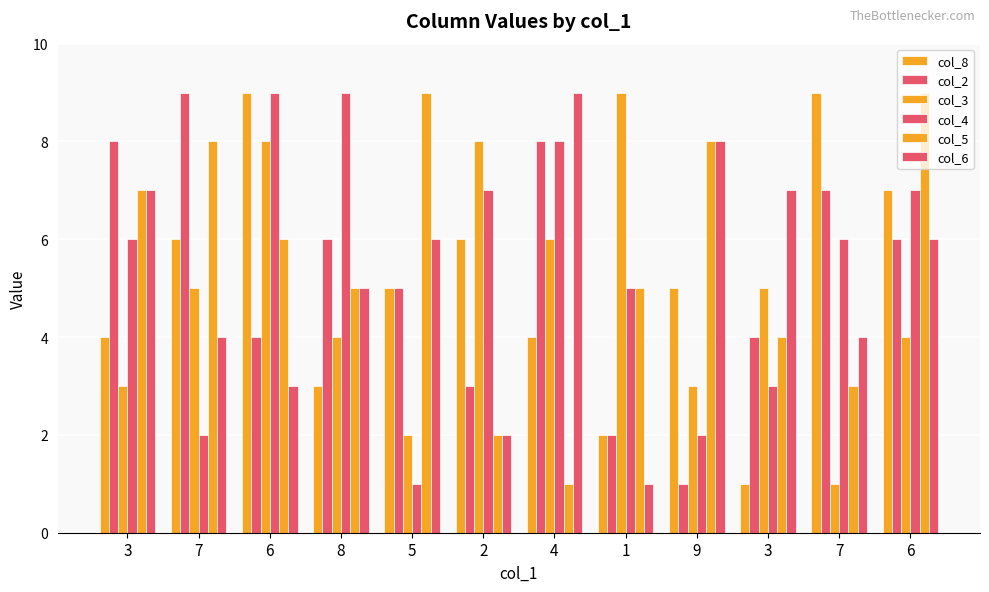

At 9, list the series in order from largest to smallest.

col_5, col_6, col_8, col_3, col_4, col_2